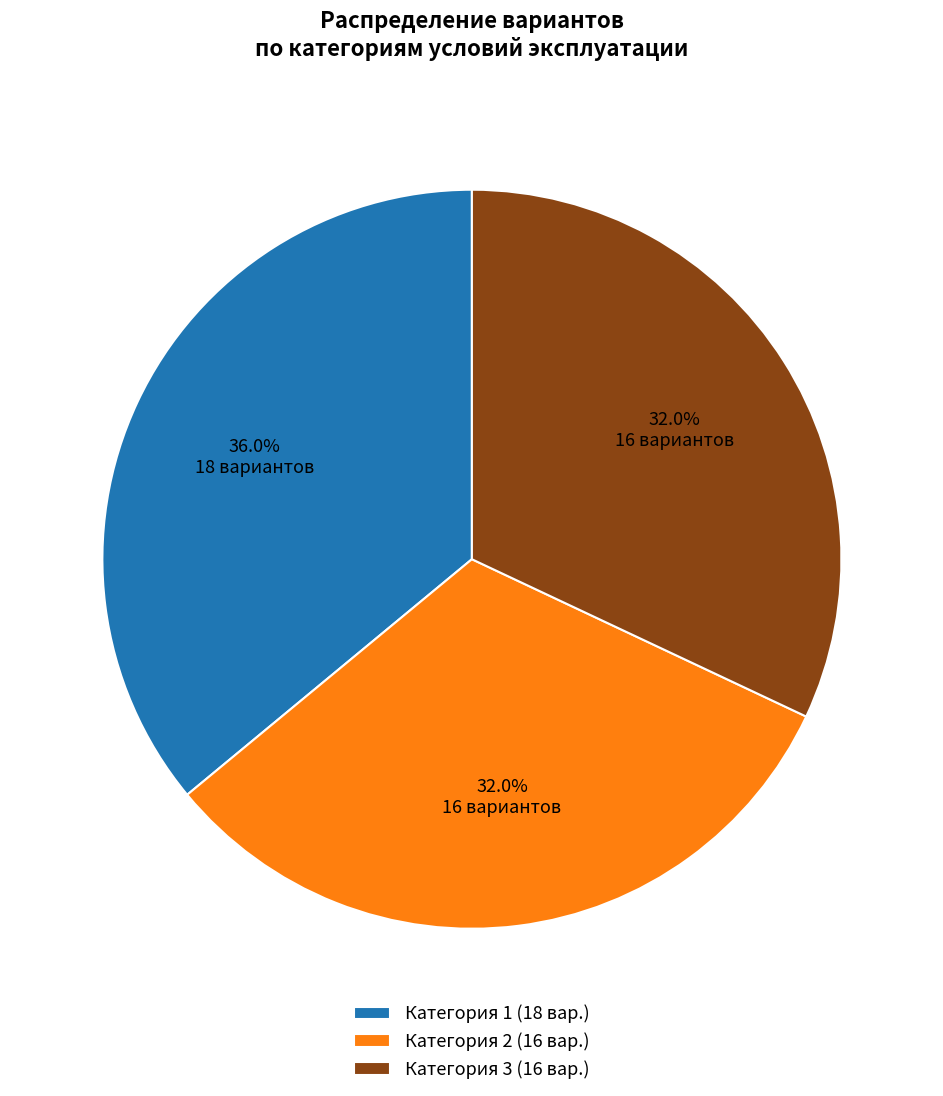

What percentage do Категория 3 and Категория 1 together represent?

68.0%